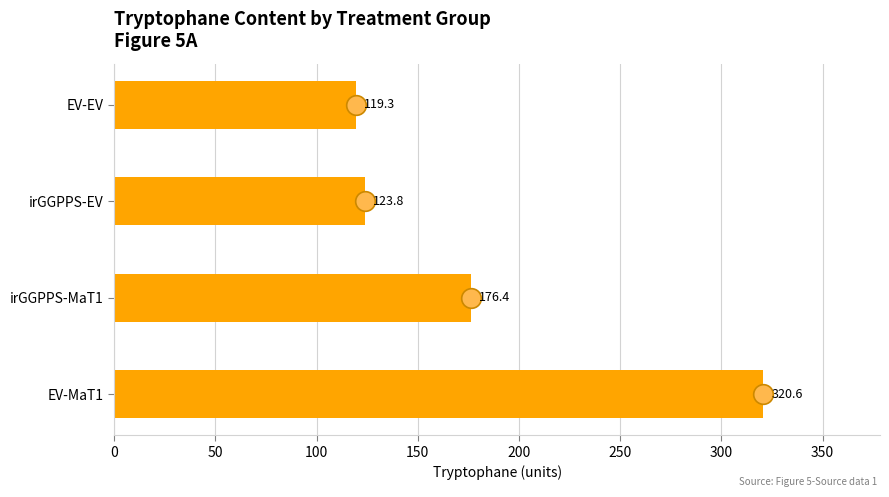

What is the change in value from EV-MaT1 to EV-EV?

-201.3